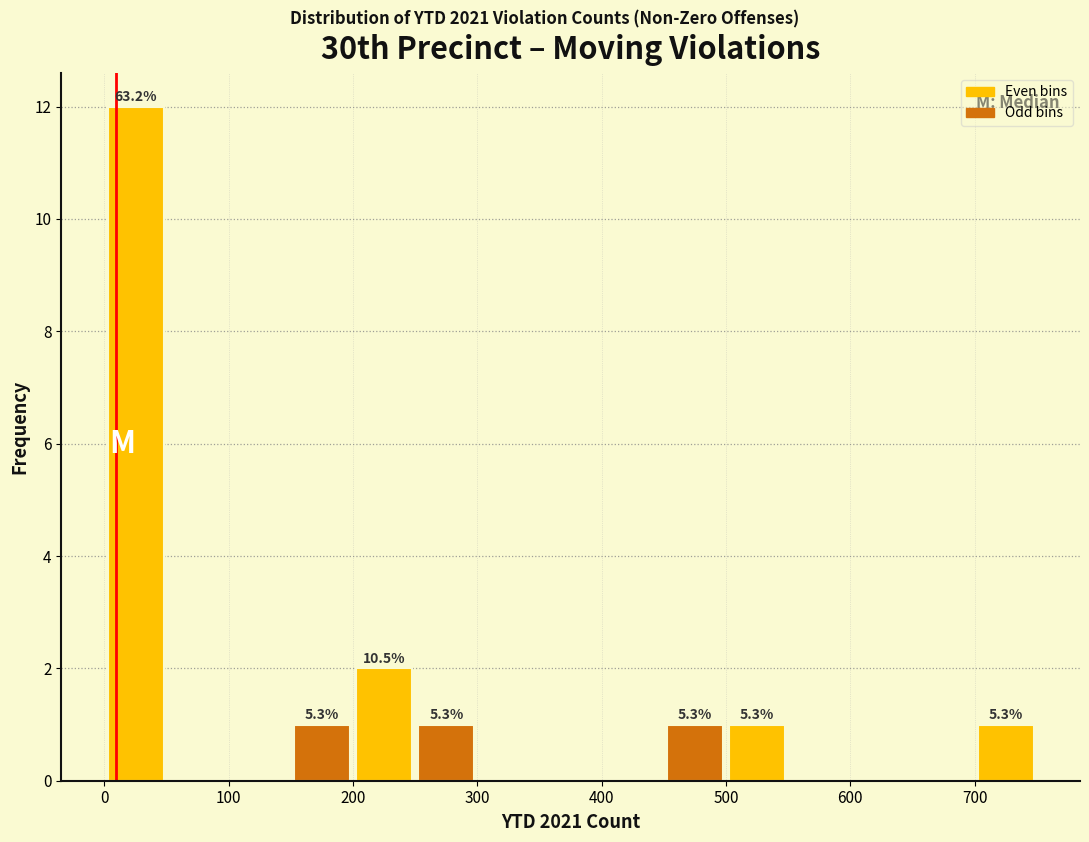

Over which range of the x-axis is the bar tallest?

0 to 50